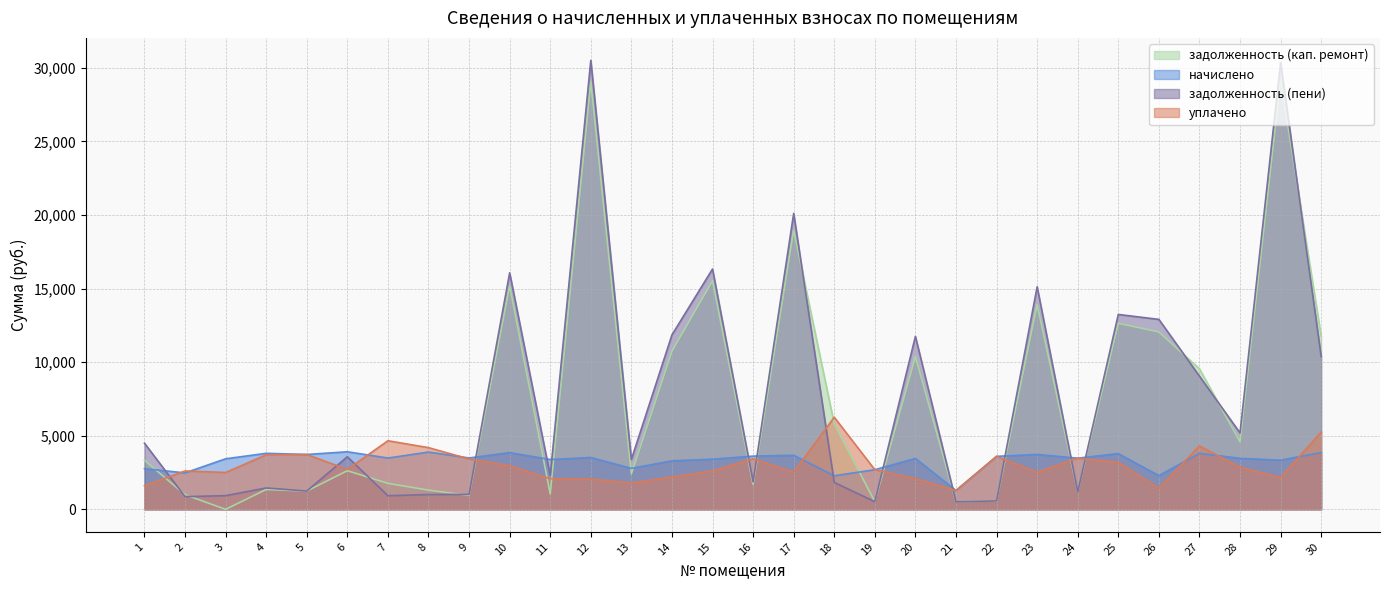

How many series are shown in this chart?

4